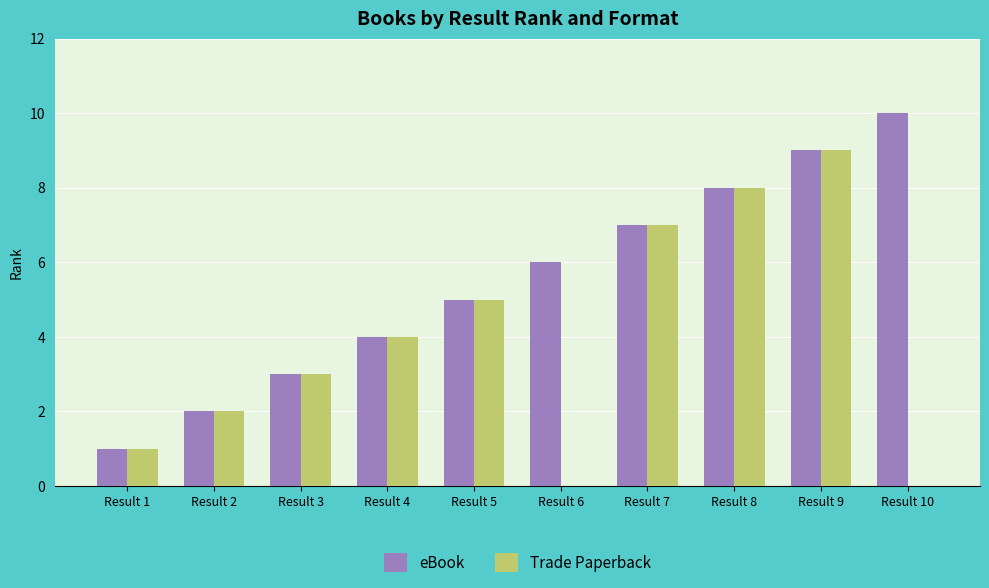

Count the number of data series in this chart.

2